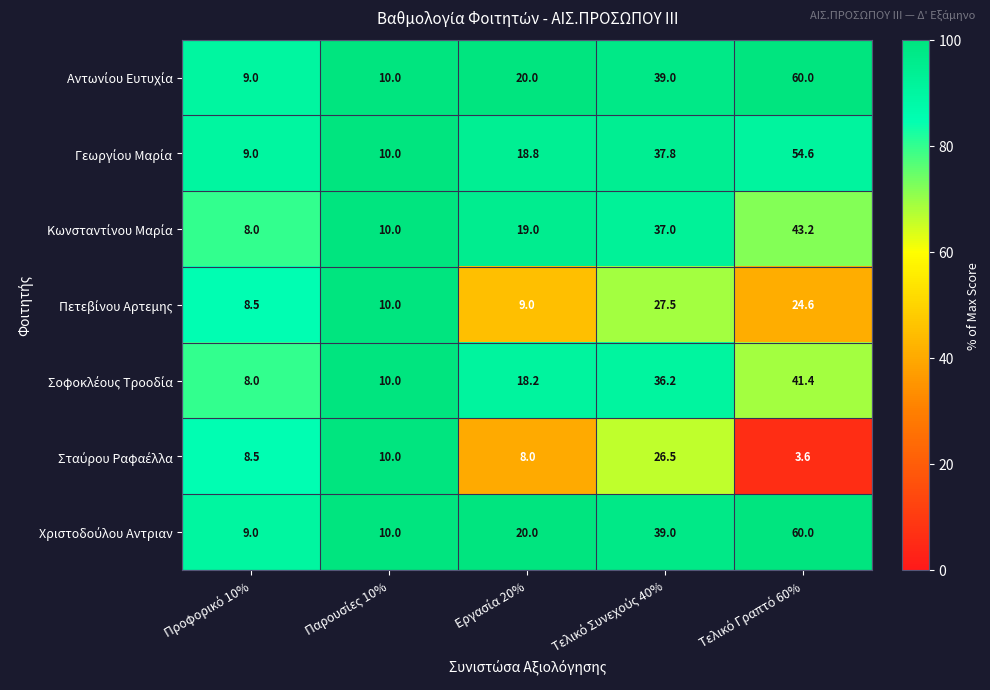

What is the smallest value displayed?

3.6